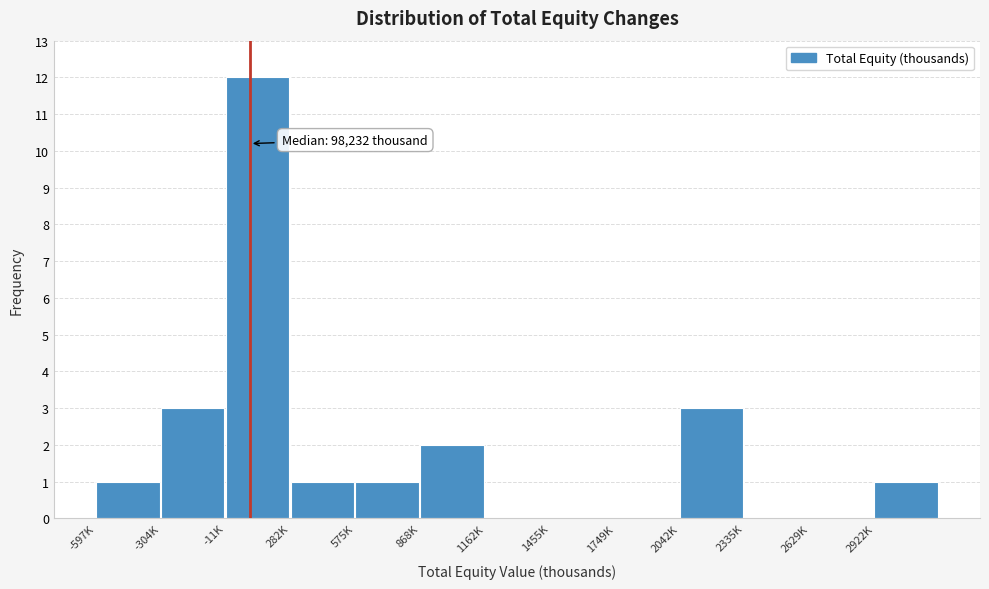

Reading left to right, what are all the values shown in this chart?

-597K=1	-304K=3	-11K=12	282K=1	575K=1	868K=2	1162K=0	1455K=0	1749K=0	2042K=3	2335K=0	2629K=0	2922K=1